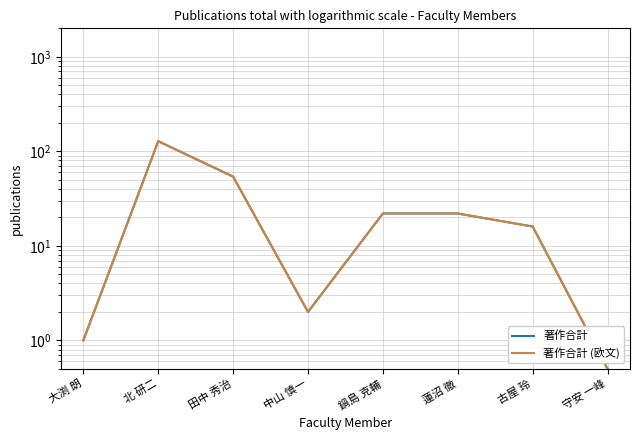

True or false: 著作合計 (欧文) has a value of 54.0 at 田中 秀治.

True